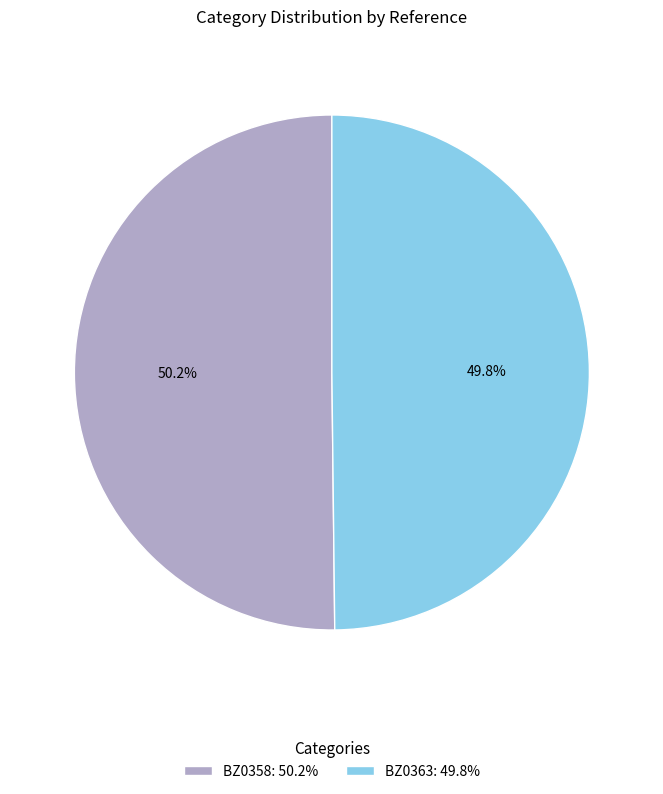

Is there any slice that represents more than half of the pie?

Yes